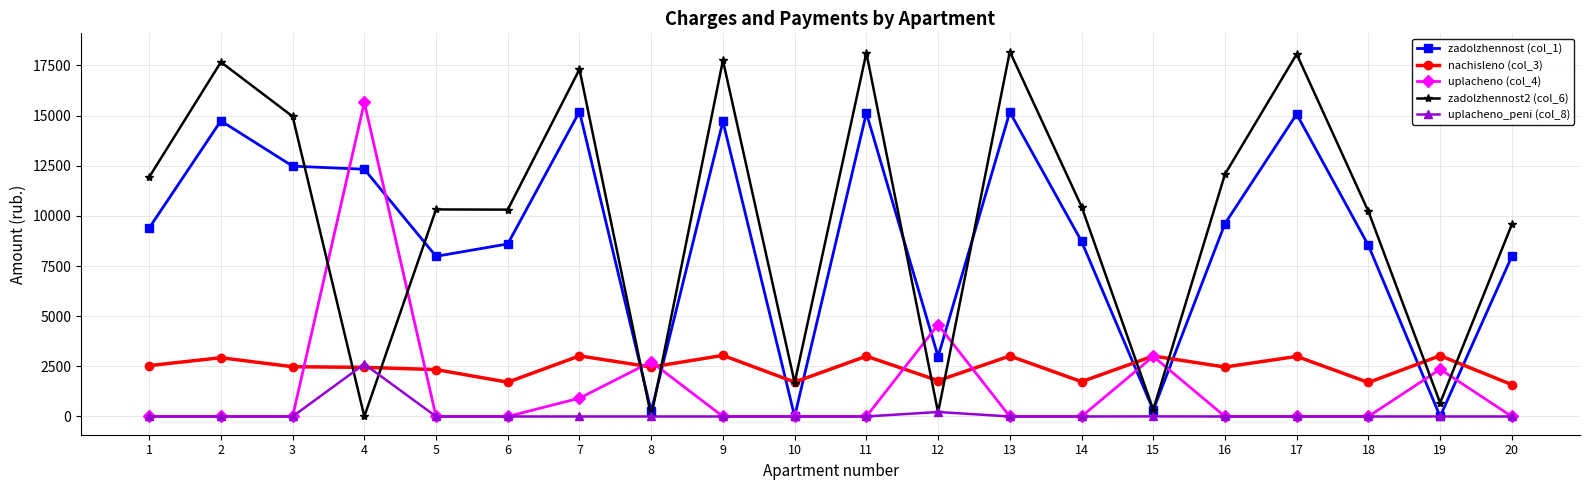

The value of zadolzhennost2 (col_6) at 20 is 13698.0. True or false?

False